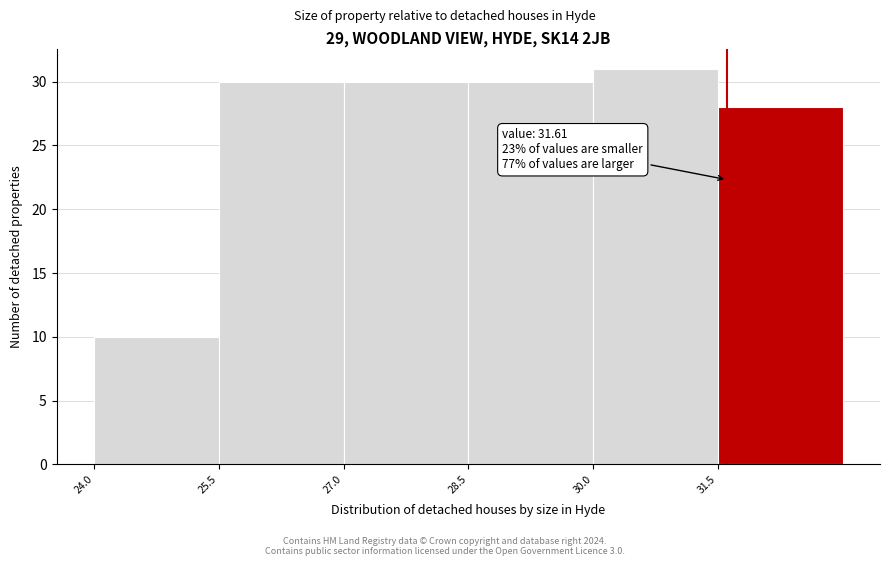

Over which range of the x-axis is the bar tallest?

30.0 to 31.5